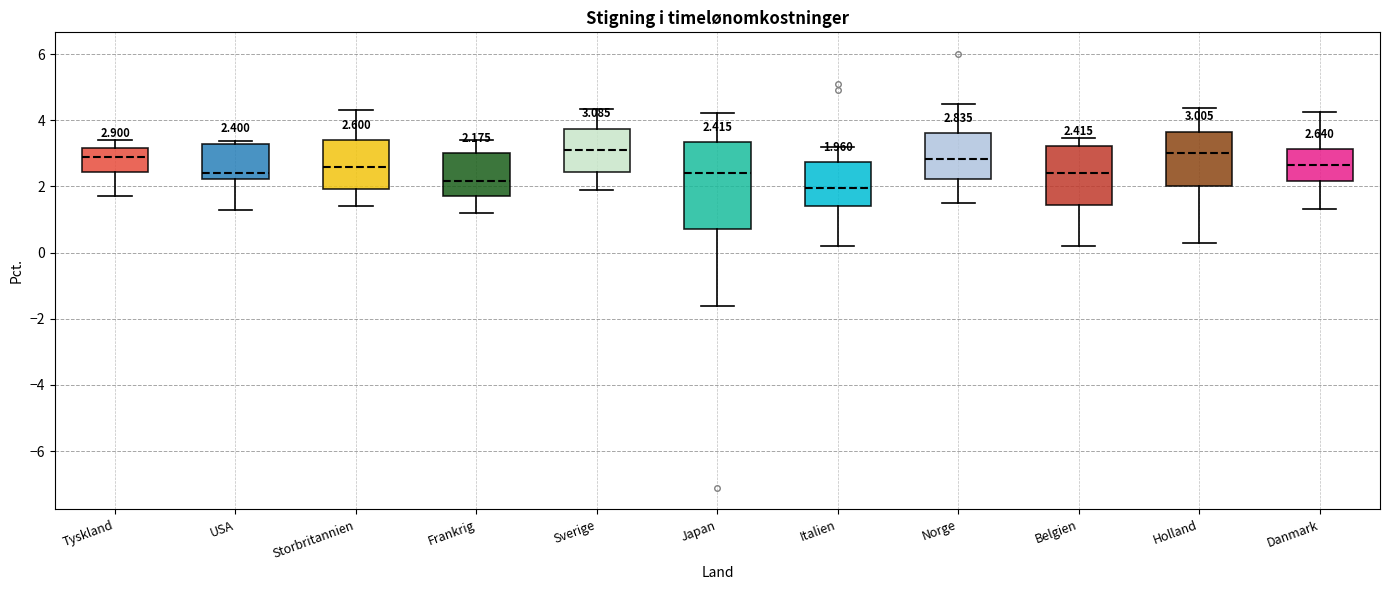

Comparing the boxes themselves (not the whiskers), which one is the tallest?

Japan